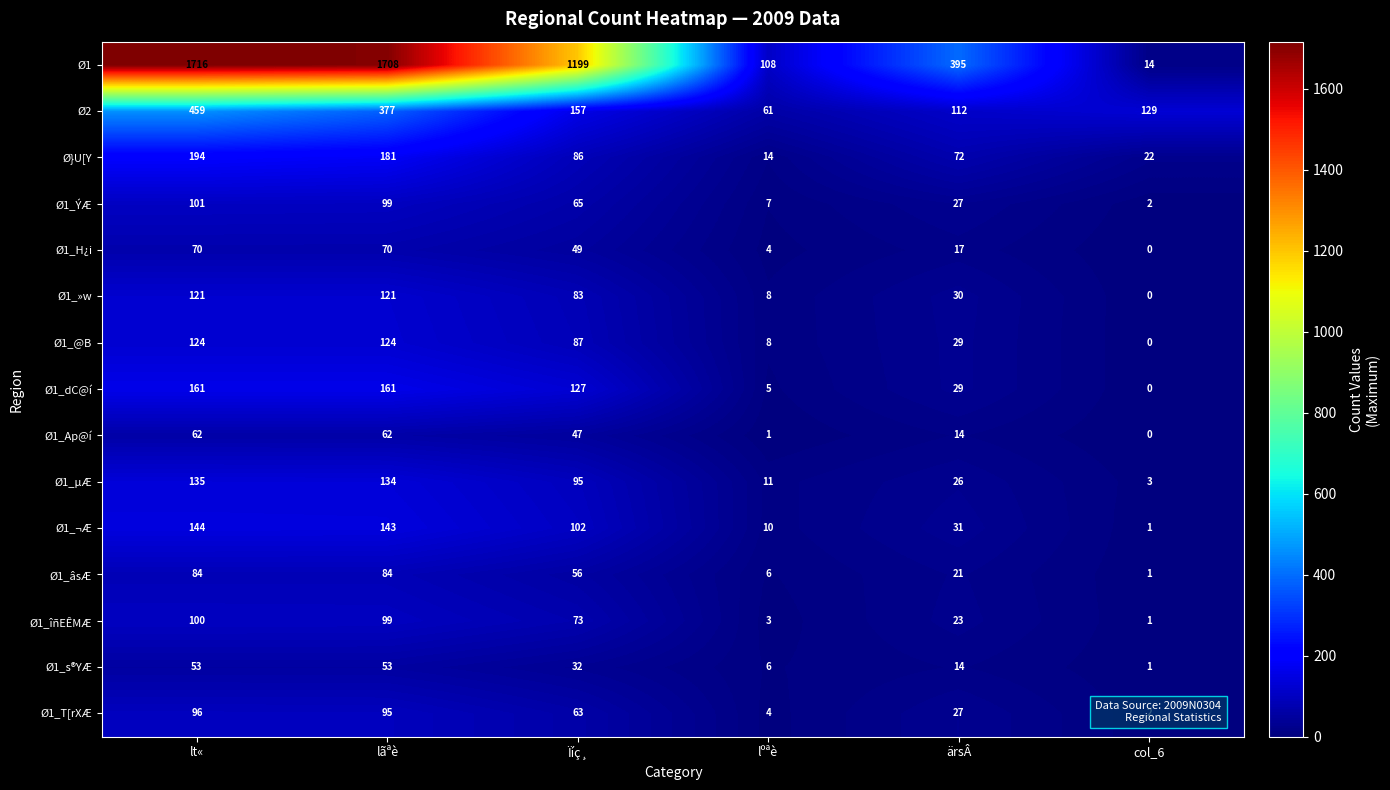

Which series has the largest range (max minus min)?

Ø1